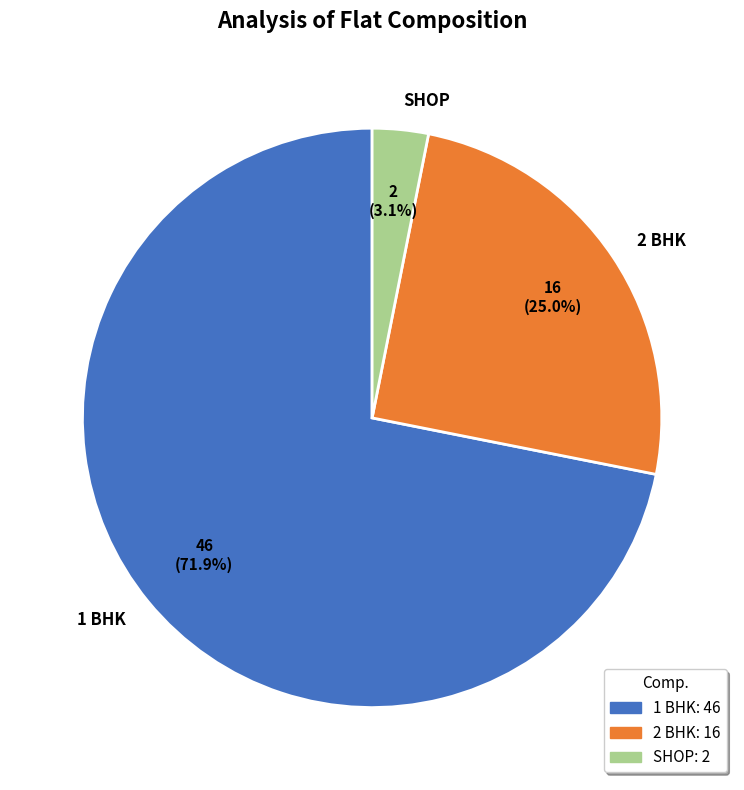

How many segments does this pie chart have?

3